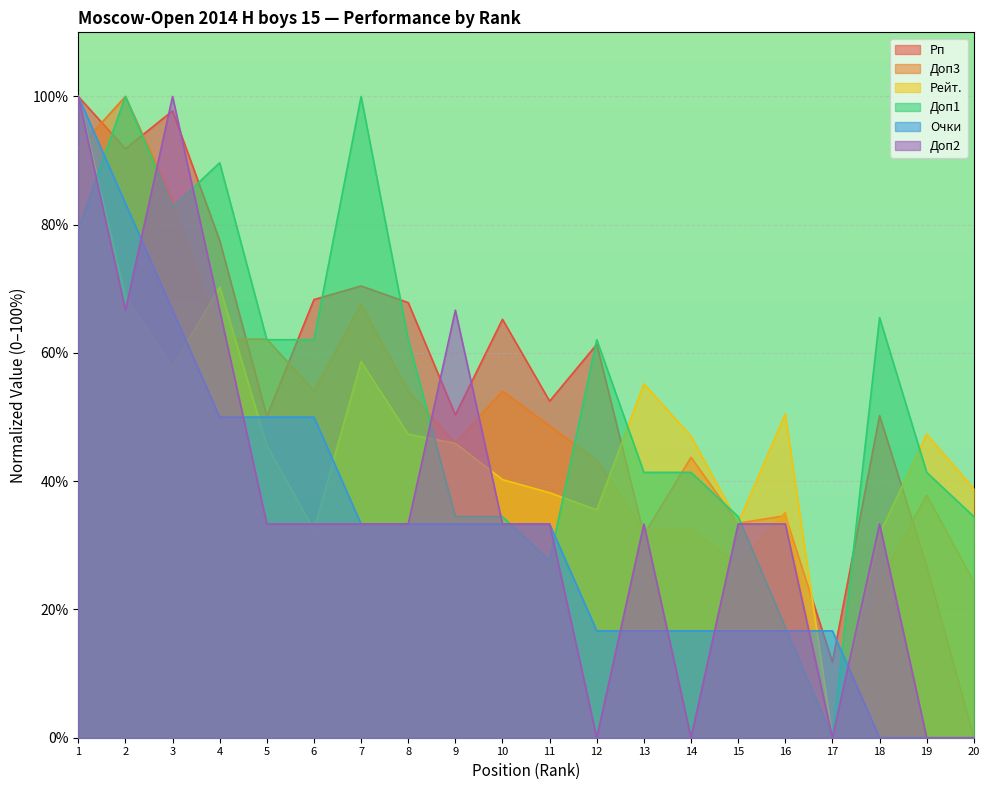

The value of Доп2 at 13 is 33.3. True or false?

True